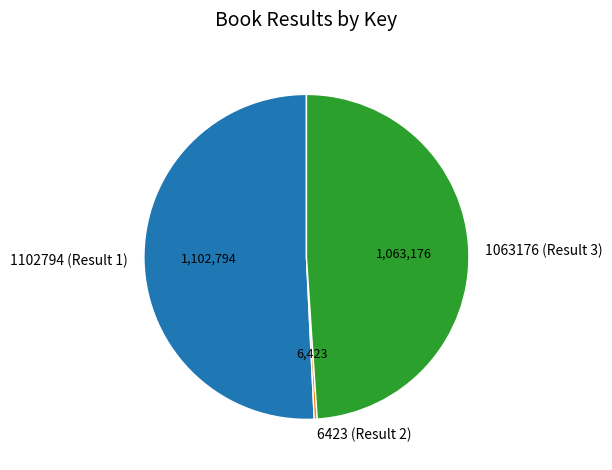

True or false: 1063176 (Result 3) accounts for 49% of the total.

True